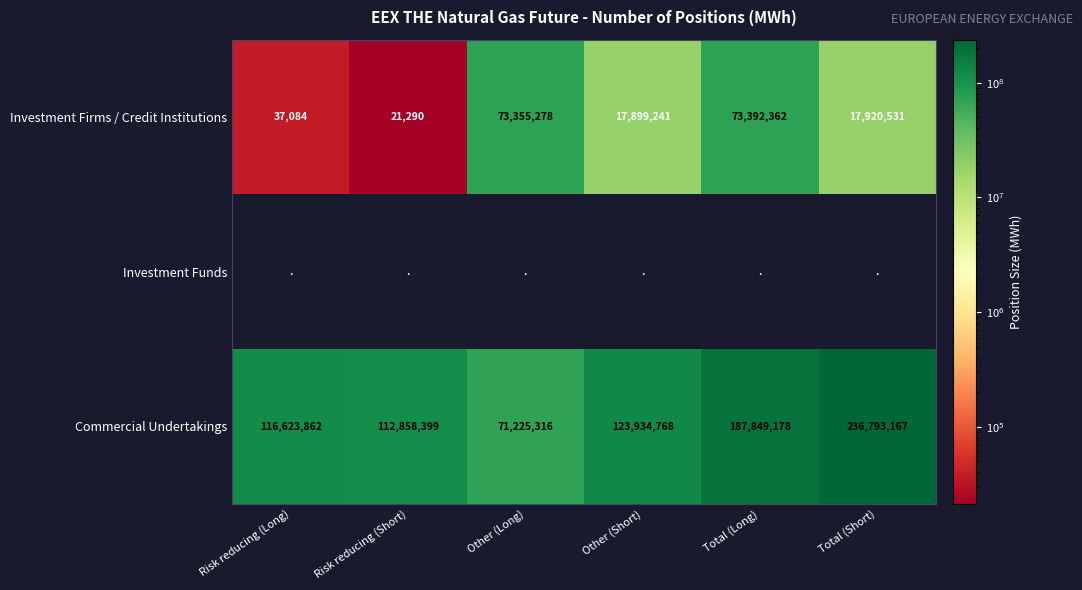

The Commercial Undertakings series shows 215511548 at Other (Short). True or false?

False